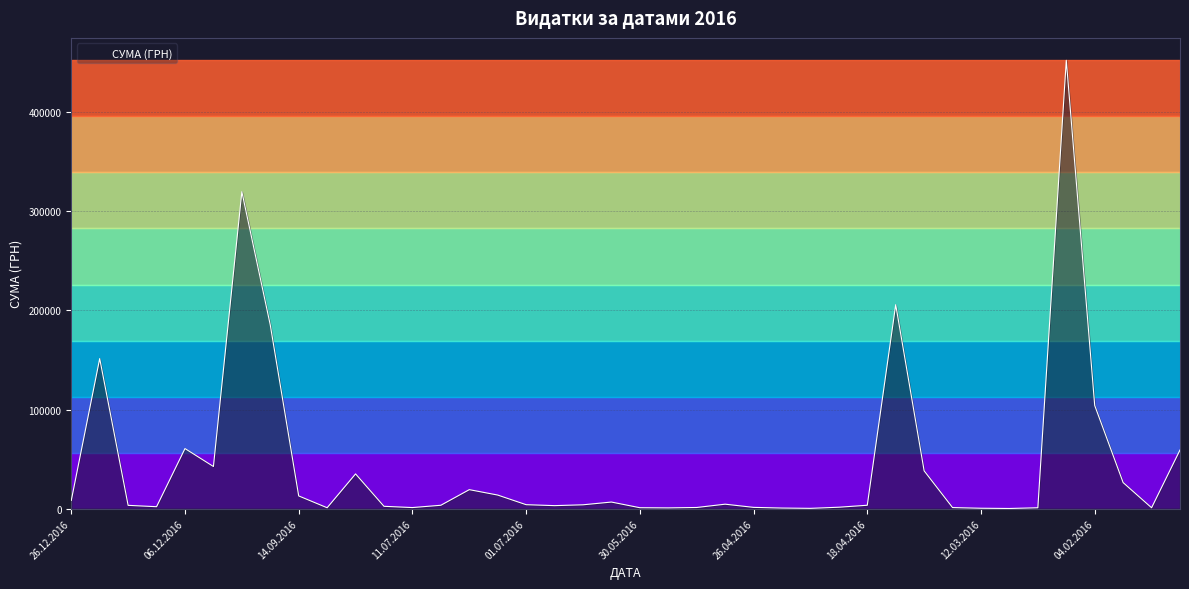

What is the difference between the maximum and minimum values?

451850.0